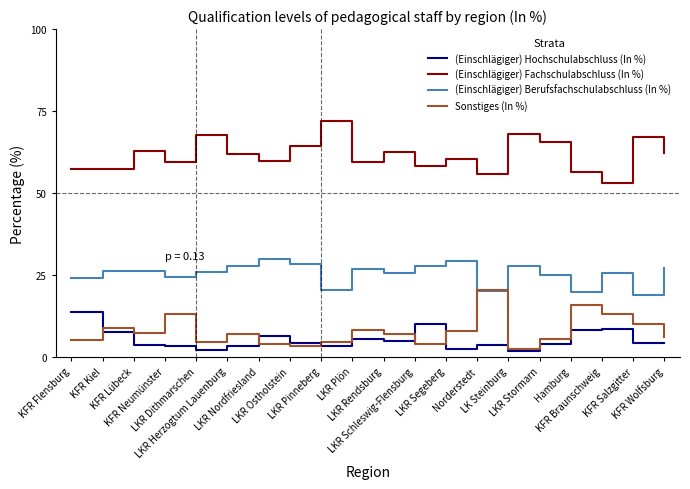

Which series has the largest total across all categories?

(Einschlägiger) Fachschulabschluss (In %)